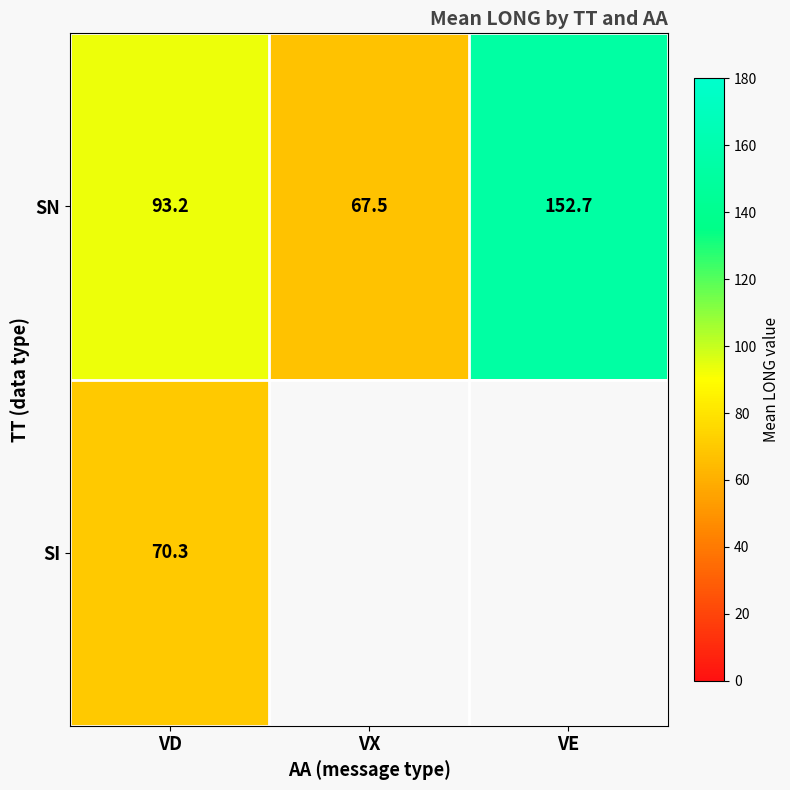

At which label does SN first exceed 93?

VD